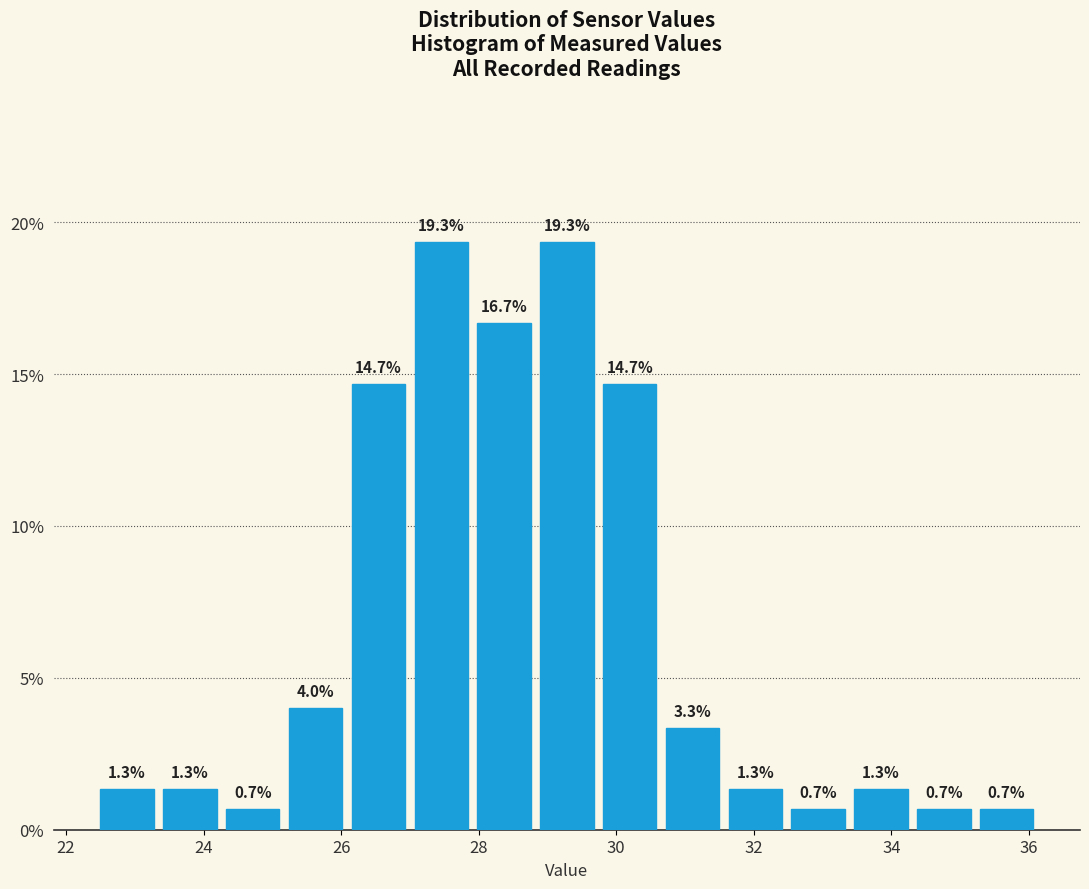

Reading left to right, transcribe this chart: for each bar, give the range it covers on the x-axis and its height. The bar edges are not printed on the chart, so give them approximately, as read against the axis.

22.6 to 23.4: 1.3
23.4 to 24.4: 1.3
24.4 to 25.2: 0.7
25.2 to 26.2: 4.0
26.2 to 27.0: 14.7
27.0 to 28.0: 19.3
28.0 to 28.8: 16.7
28.8 to 29.8: 19.3
29.8 to 30.8: 14.7
30.8 to 31.6: 3.3
31.6 to 32.6: 1.3
32.6 to 33.4: 0.7
33.4 to 34.4: 1.3
34.4 to 35.2: 0.7
35.2 to 36.2: 0.7